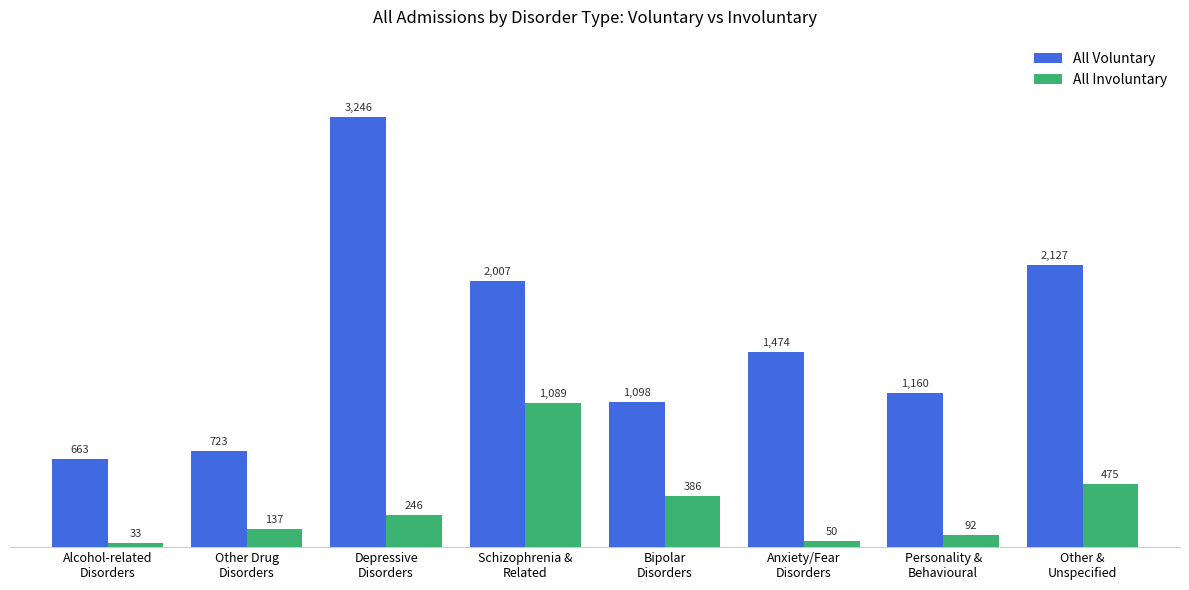

Reading left to right, what are all the values shown in this chart?

All Voluntary: 663	723	3246	2007	1098	1474	1160	2127
All Involuntary: 33	137	246	1089	386	50	92	475